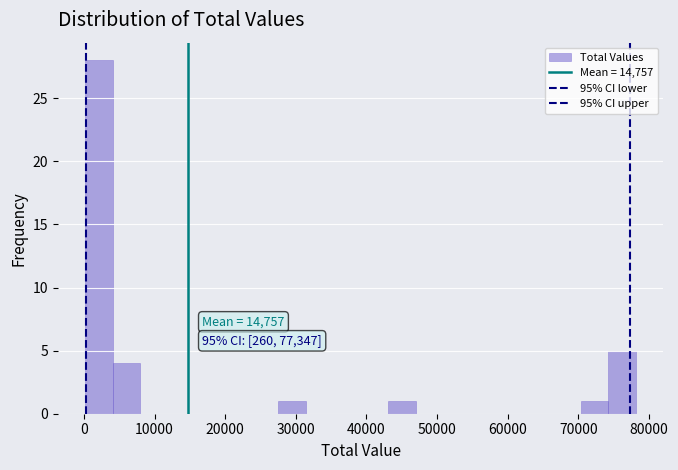

Around what value on the x-axis is the tallest bar? Give the approximate position of its centre, as read against the axis.

2000